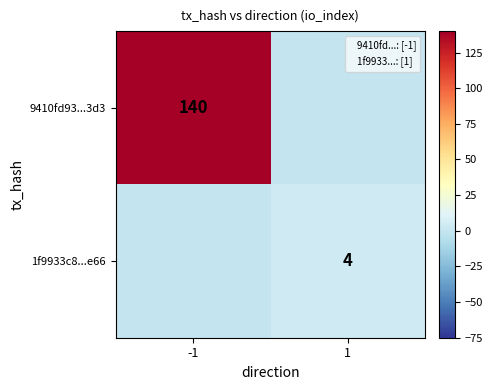

Rank the series by their average value, from highest to lowest.

9410fd93...3d3, 1f9933c8...e66